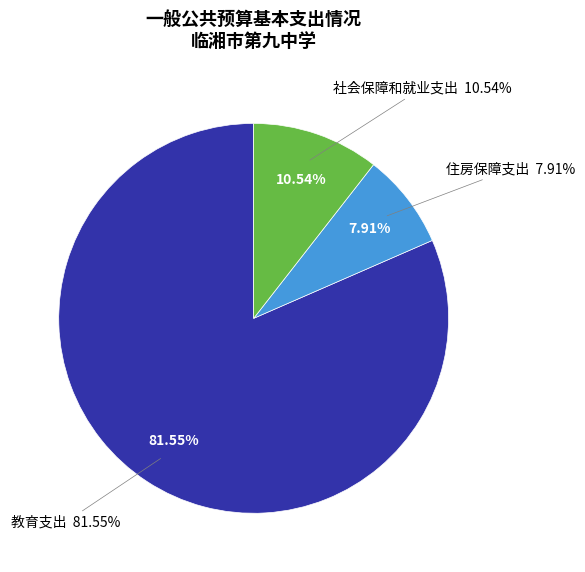

Count the number of slices in the pie.

3